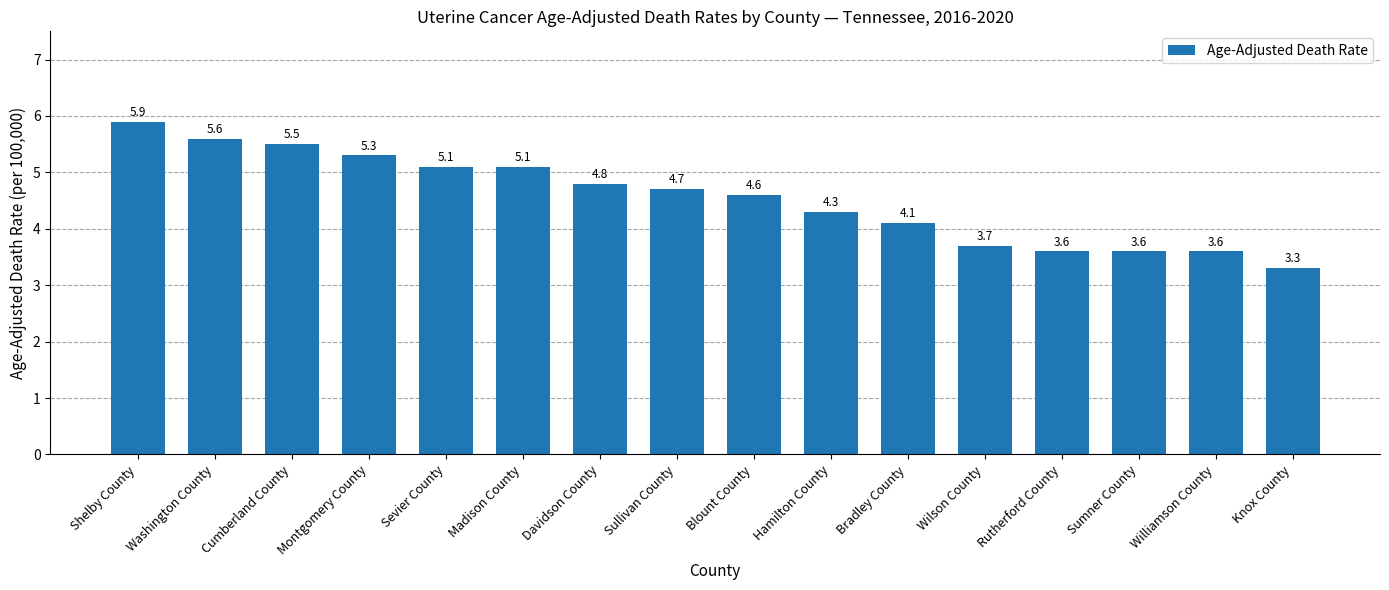

What position from the left is Montgomery County?

4